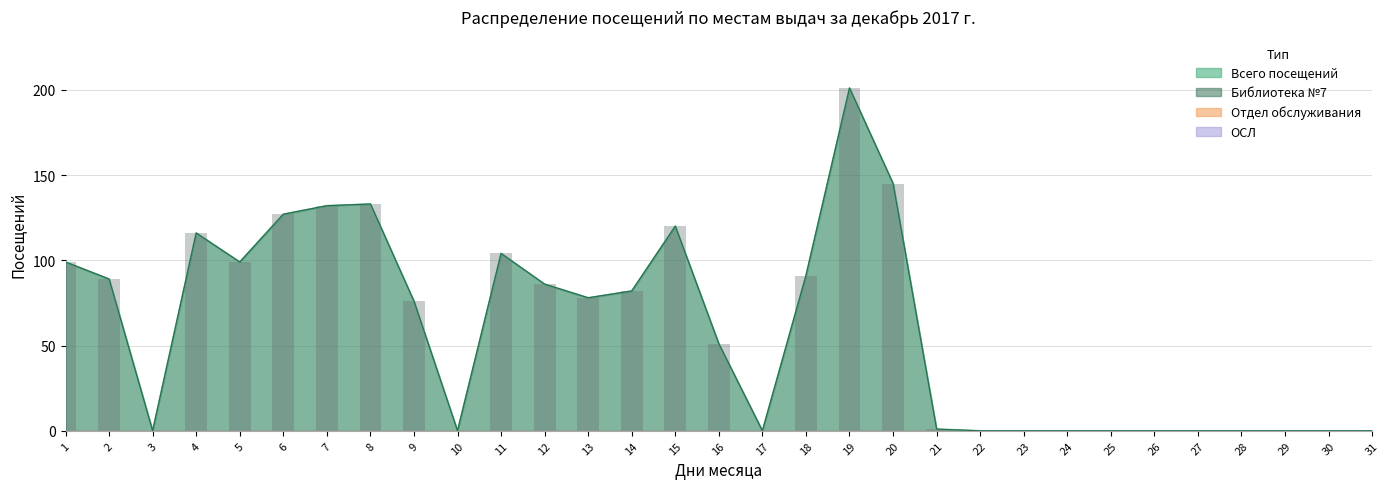

Where is ОСЛ nearest to the value 0?

1